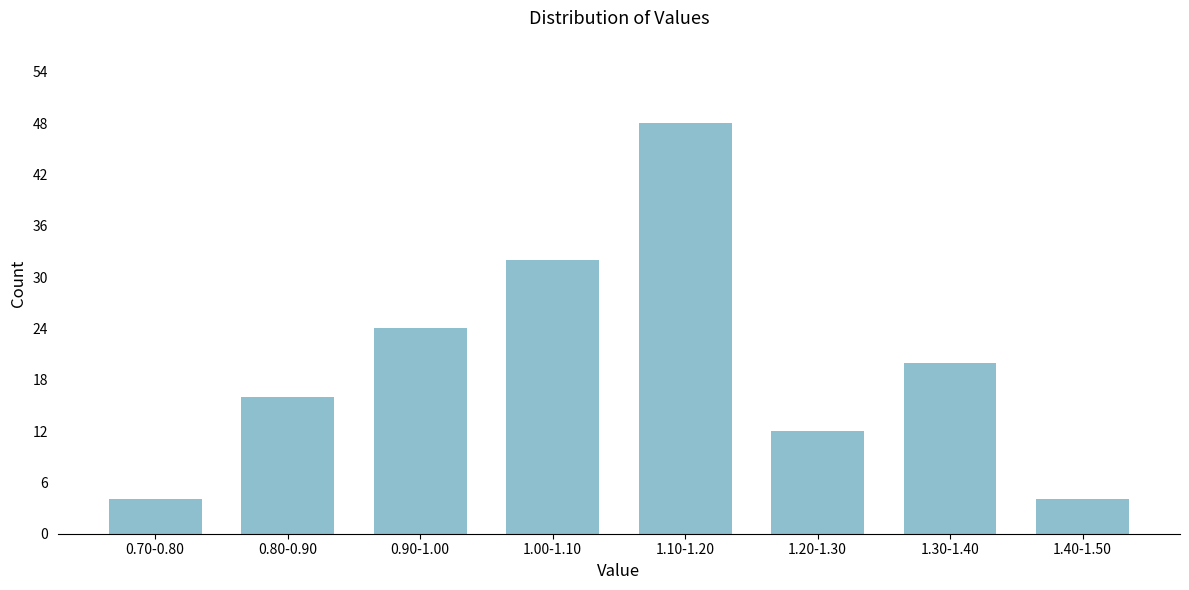

Reading right to left, list all the values displayed in this chart.

1.40-1.50=4	1.30-1.40=20	1.20-1.30=12	1.10-1.20=48	1.00-1.10=32	0.90-1.00=24	0.80-0.90=16	0.70-0.80=4